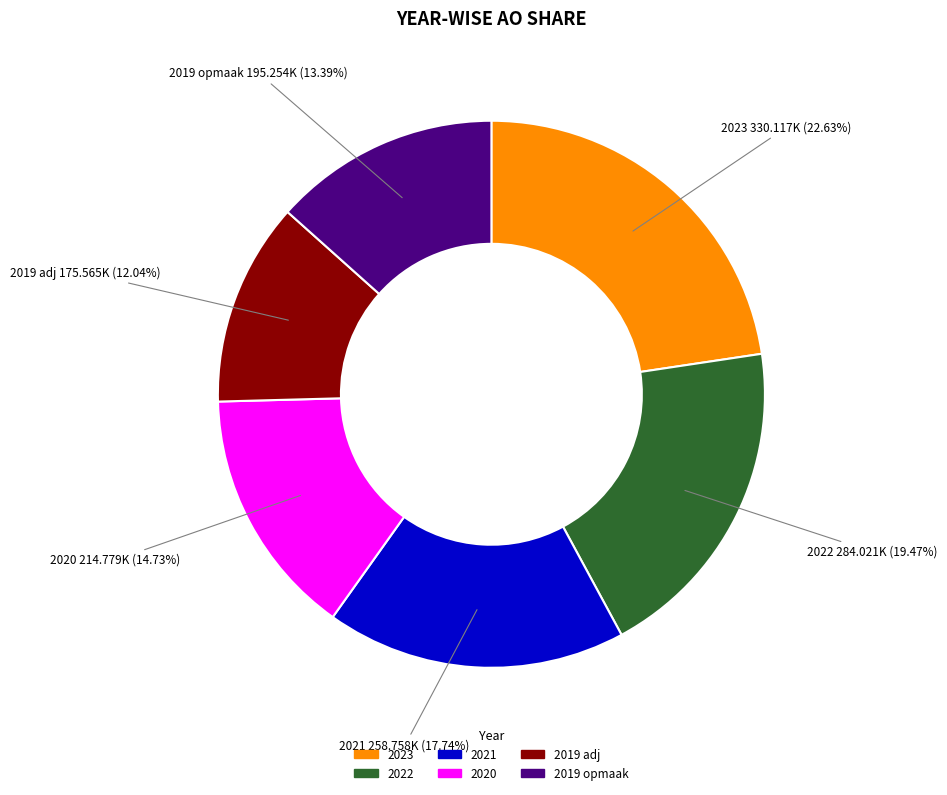

Which category has the smallest portion of the pie?

2019 adj